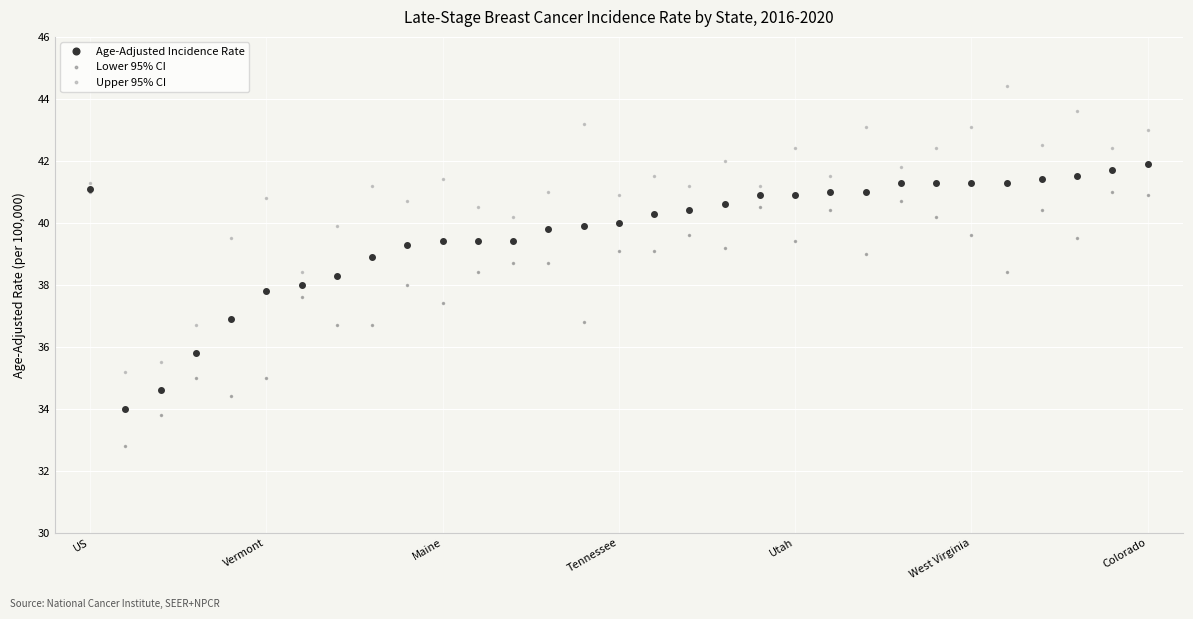

What is the value of the Lower 95% CI point at the 18th from the left?

39.6